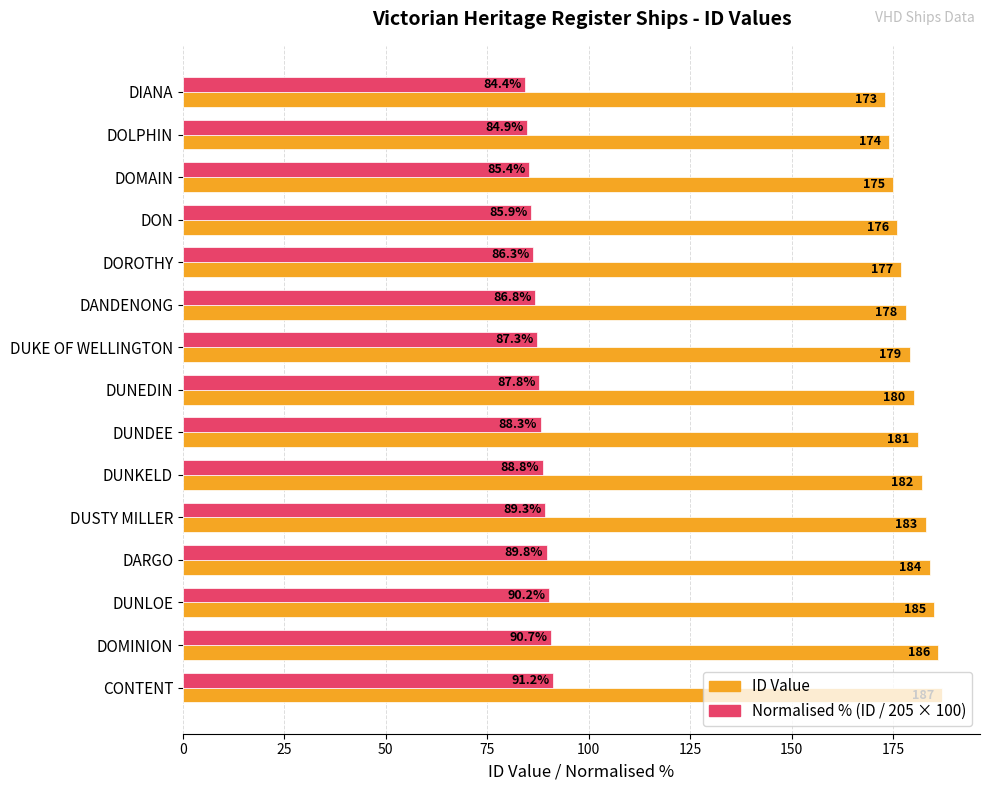

Which series has the widest spread of values?

ID Value